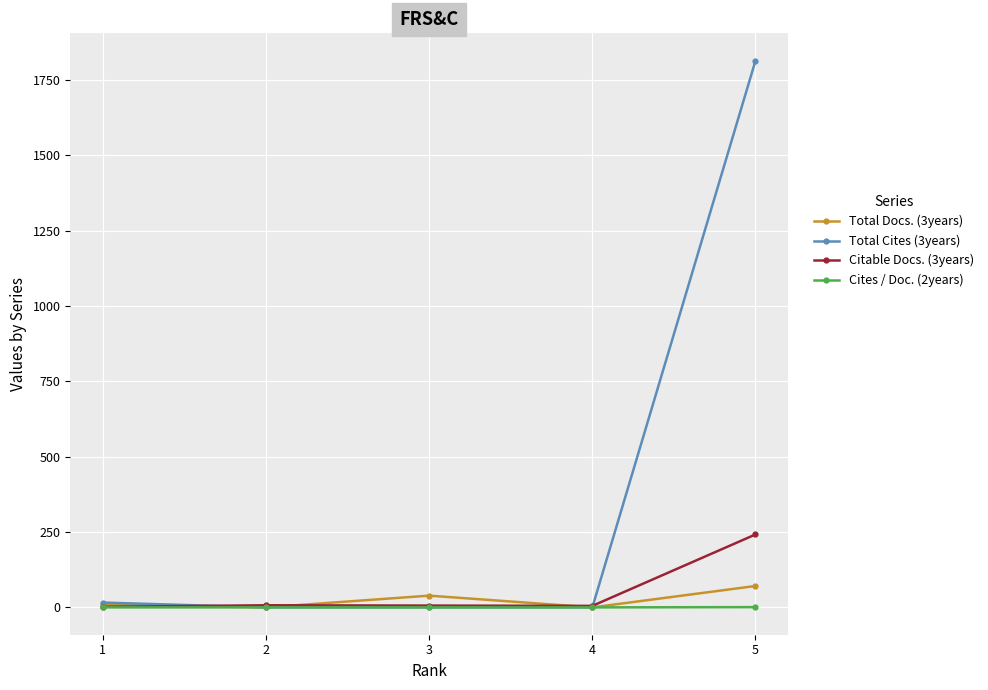

What are all the series names shown in the legend?

Total Docs. (3years), Total Cites (3years), Citable Docs. (3years), Cites / Doc. (2years)